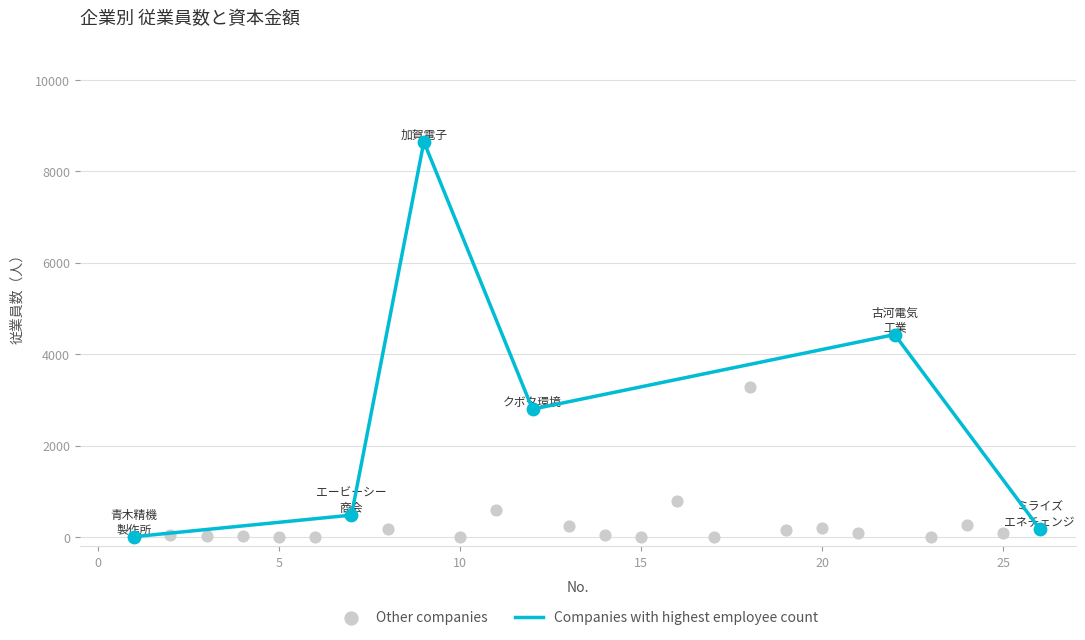

What is the change in value from 5 to 9?

+8649